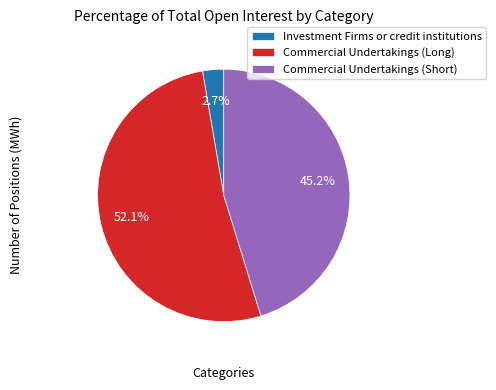

Rank the categories by value from highest to lowest.

Commercial Undertakings (Long), Commercial Undertakings (Short), Investment Firms or credit institutions